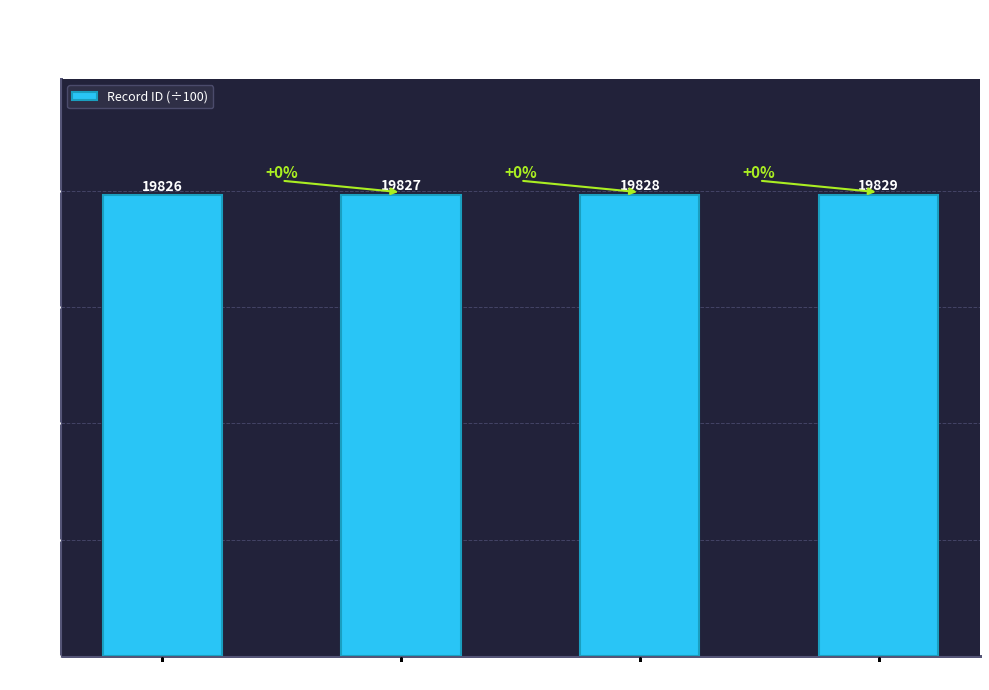

List the labels in order of value, largest first.

Entry 19829, Entry 19828, Entry 19827, Entry 19826